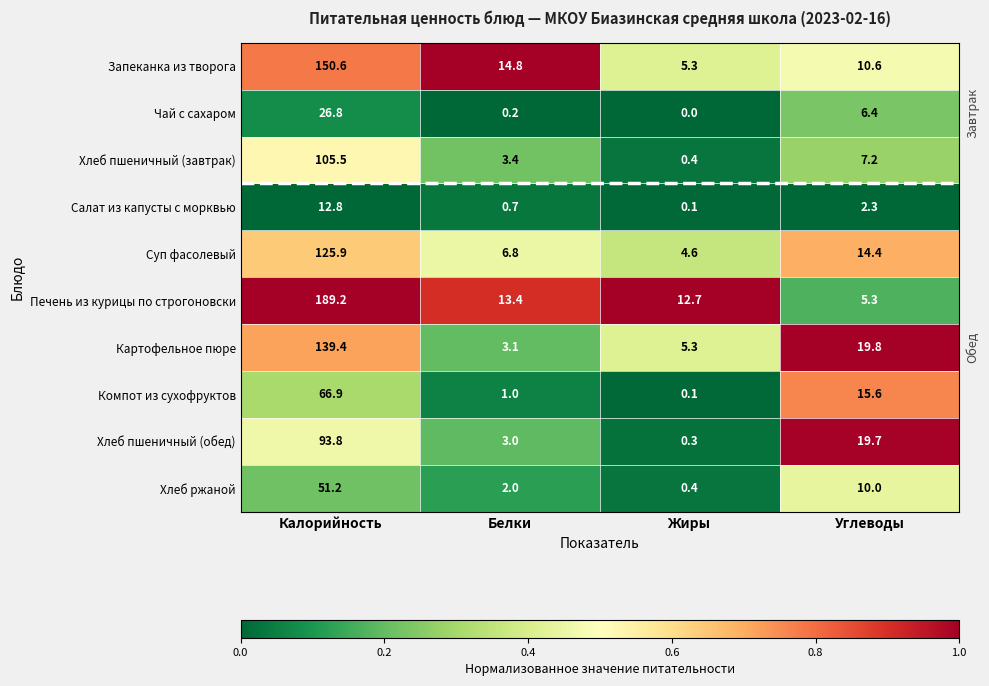

How many values in the Суп фасолевый series exceed 14?

2